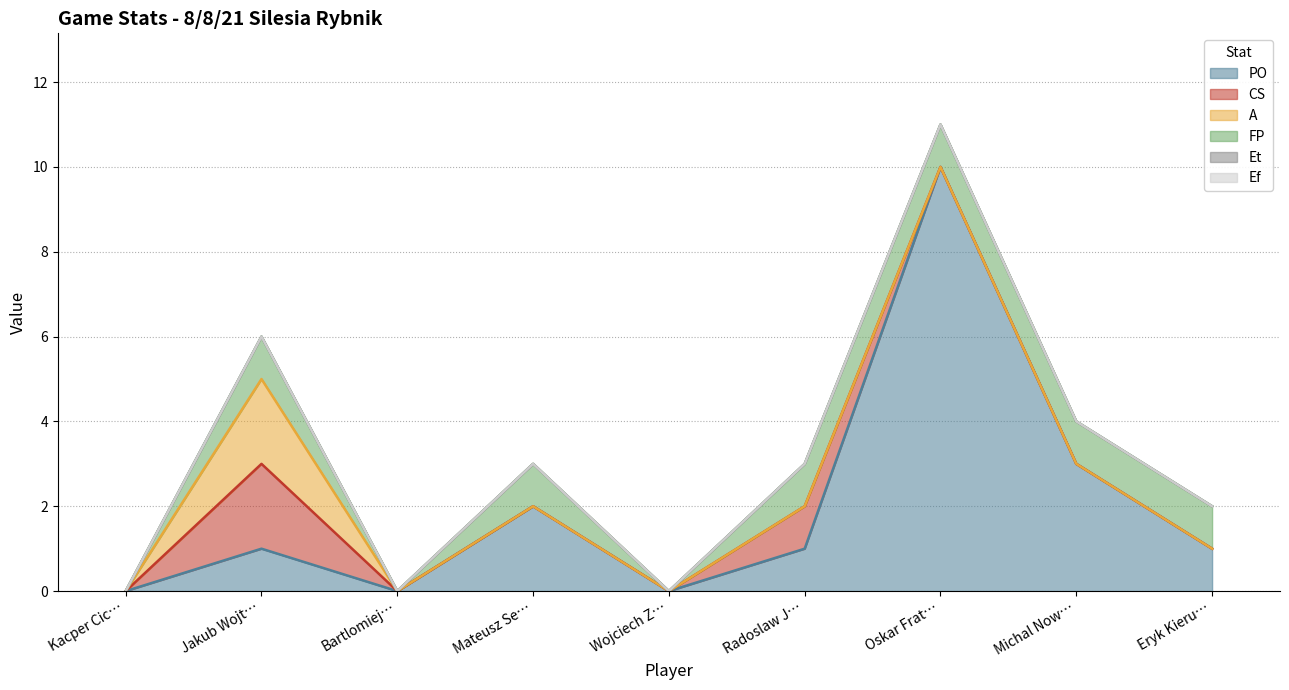

Which label corresponds to the smallest value in the chart?

Kacper Cichowski